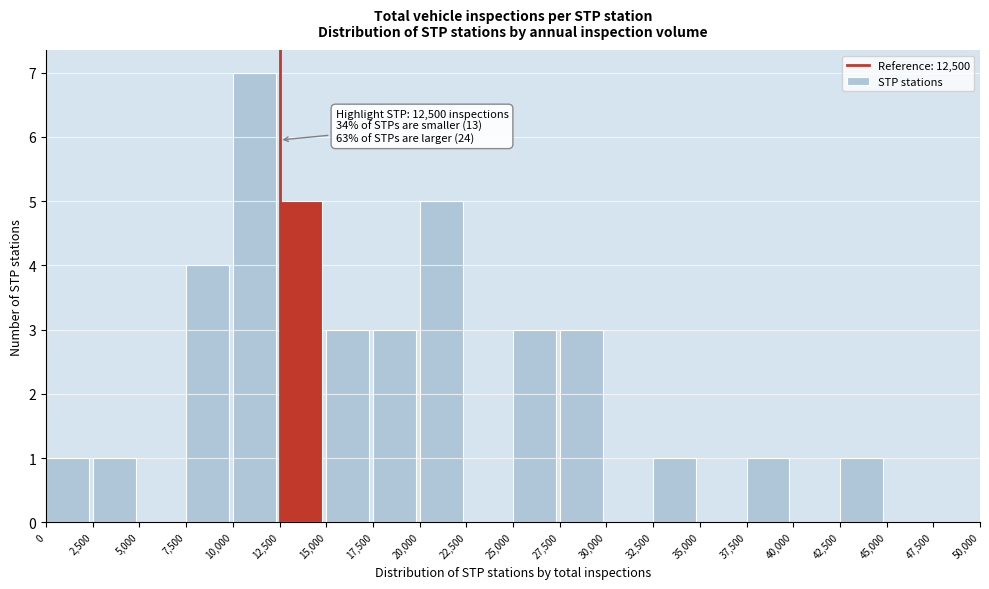

Over which range of the x-axis is the bar tallest?

10,000 to 12,500